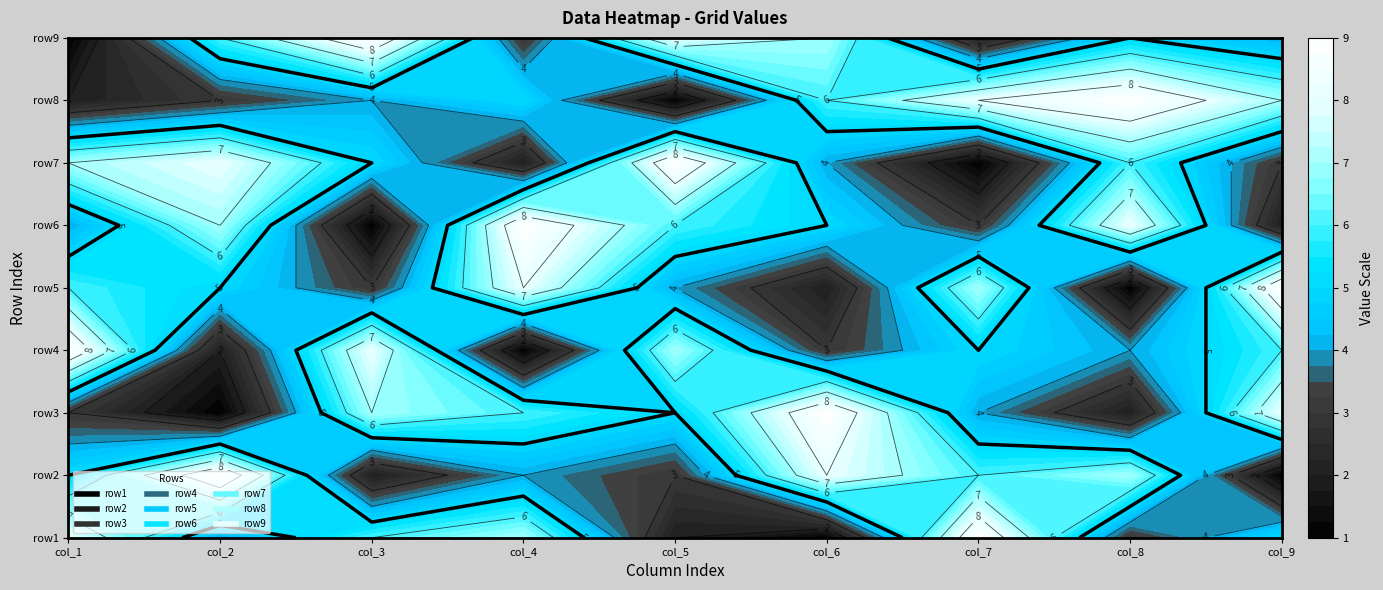

How many data points in row3 are less than 5?

4